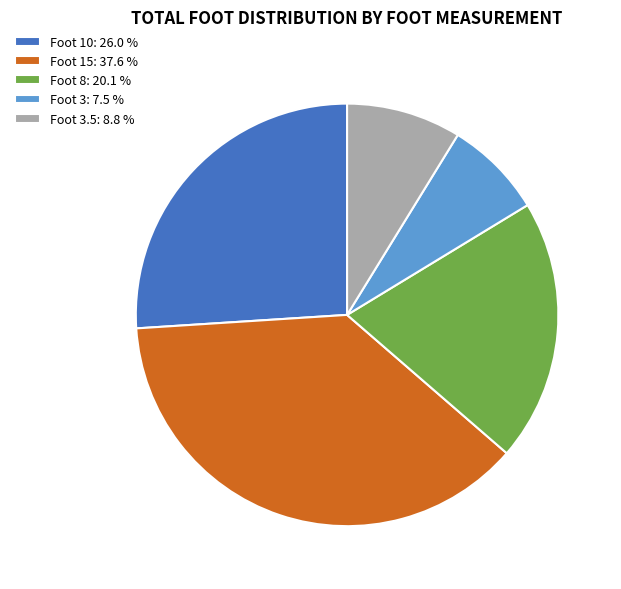

Between Foot 3: 7.5 % and Foot 10: 26.0 %, which is larger?

Foot 10: 26.0 %